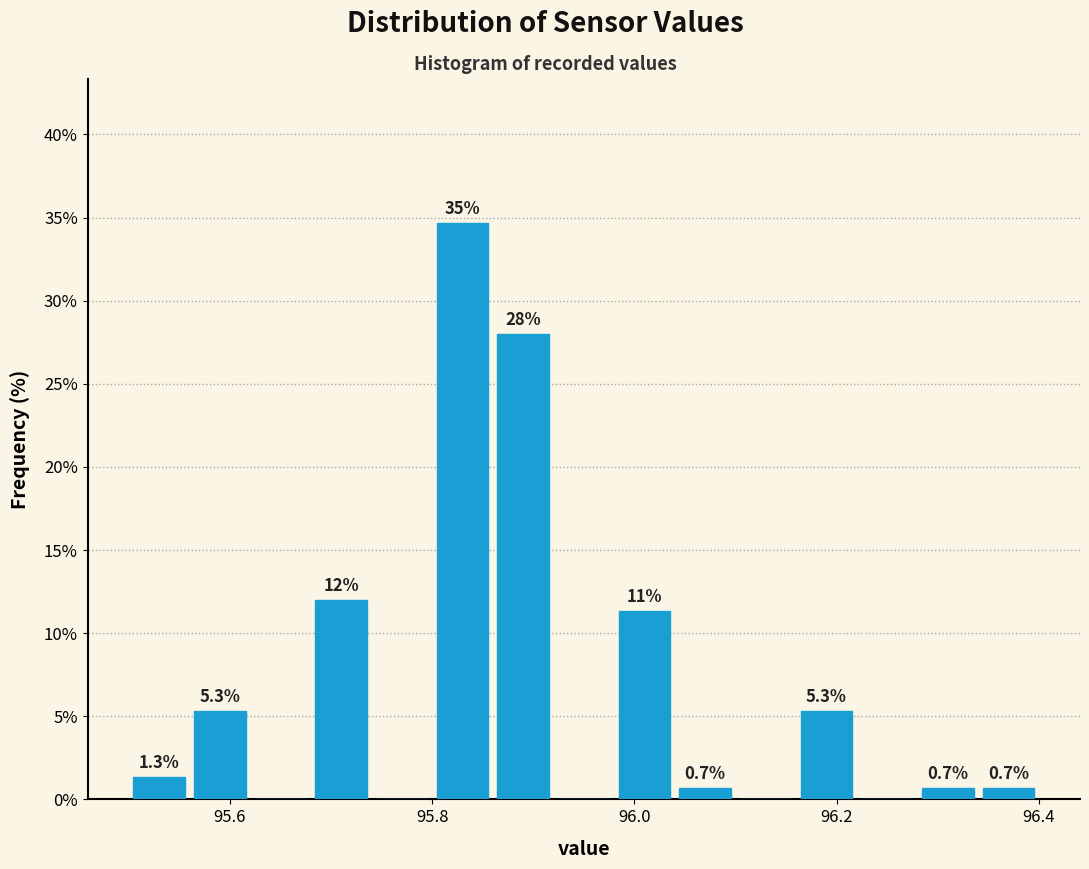

Around what value on the x-axis is the tallest bar? Give the approximate position of its centre, as read against the axis.

95.84